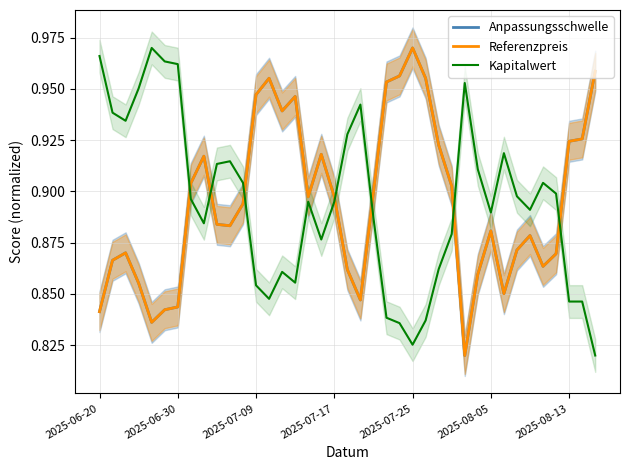

How many intersections are there between Kapitalwert and Referenzpreis?

7